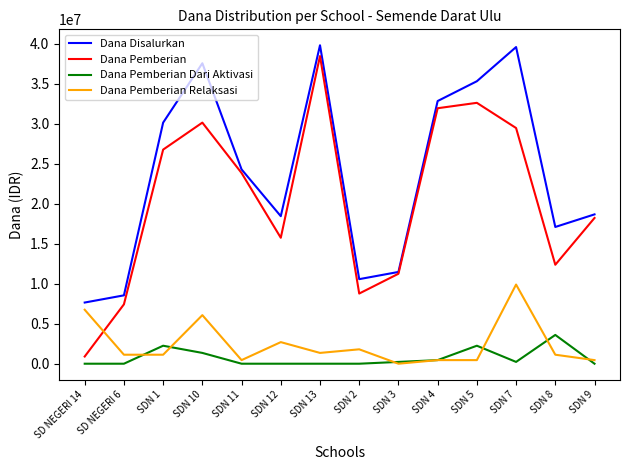

Which series has the largest total across all categories?

Dana Disalurkan